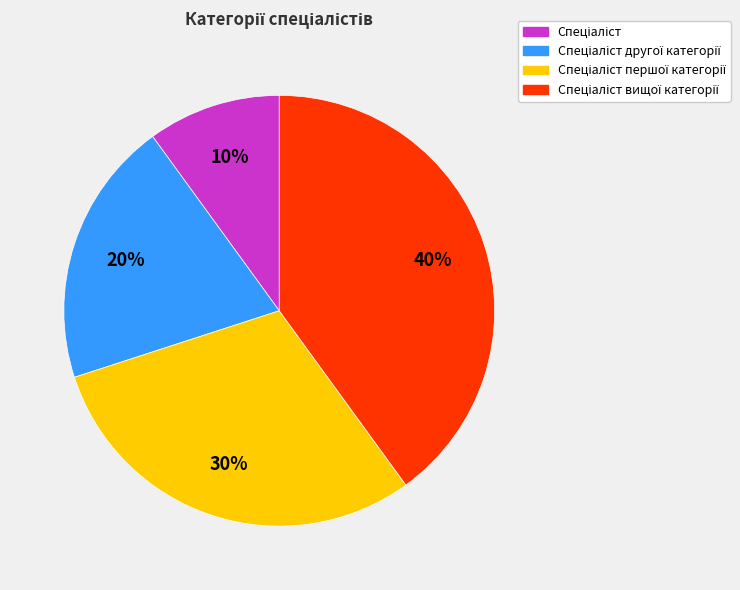

To the nearest percent, what is the difference between the largest and smallest slice percentages?

30%